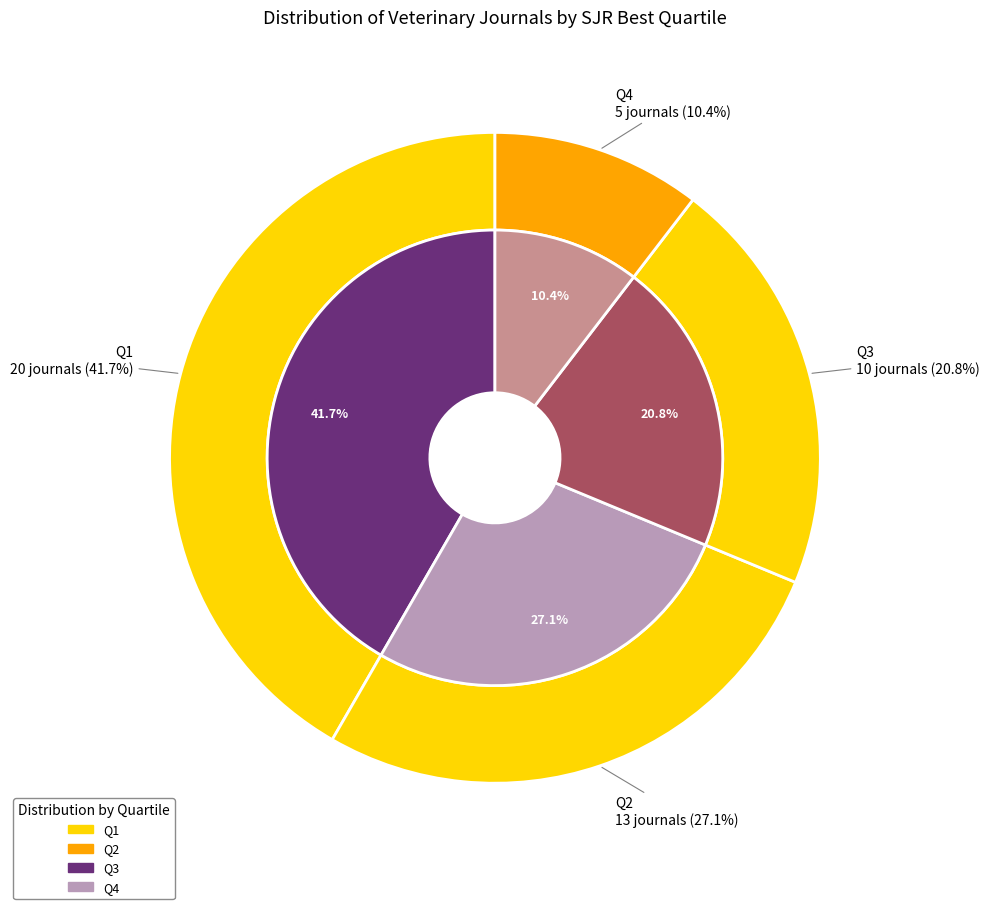

Which slice is the largest?

Q1